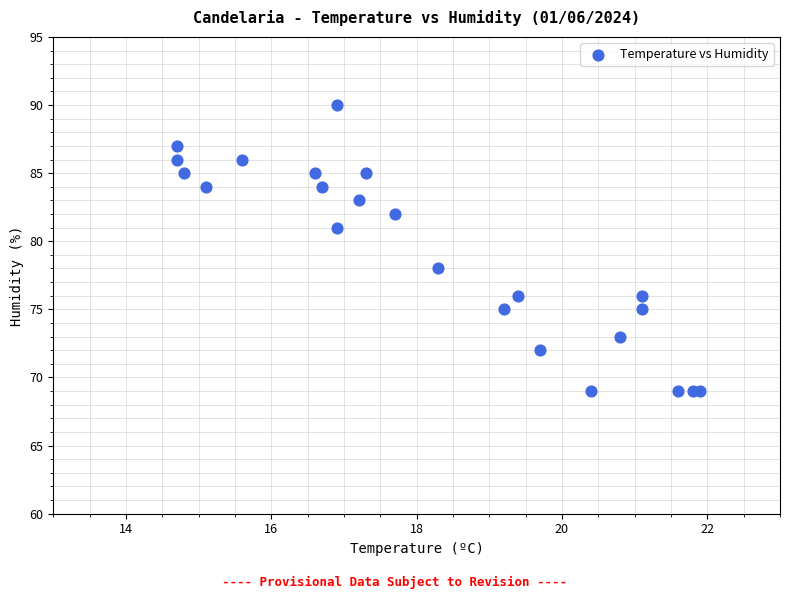

What Y value in the scatter plot is closest to 79?

78